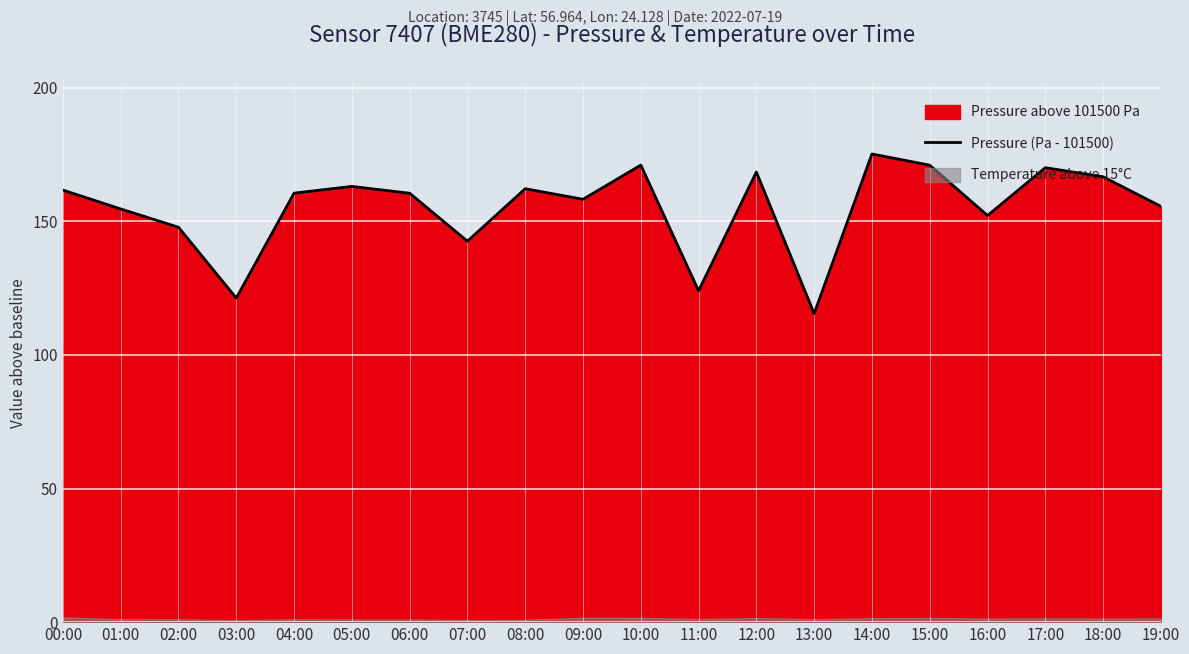

List the labels in order of value, largest first.

14:00, 10:00, 15:00, 17:00, 12:00, 18:00, 05:00, 08:00, 00:00, 04:00, 06:00, 09:00, 19:00, 01:00, 16:00, 02:00, 07:00, 11:00, 03:00, 13:00